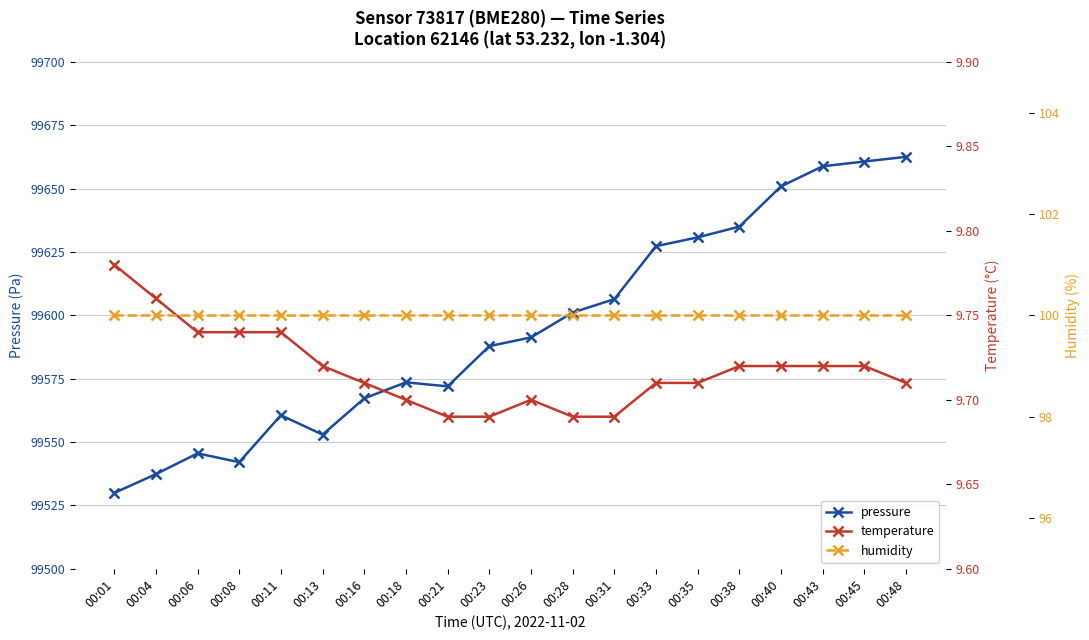

True or false: pressure and temperature intersect in this chart.

False